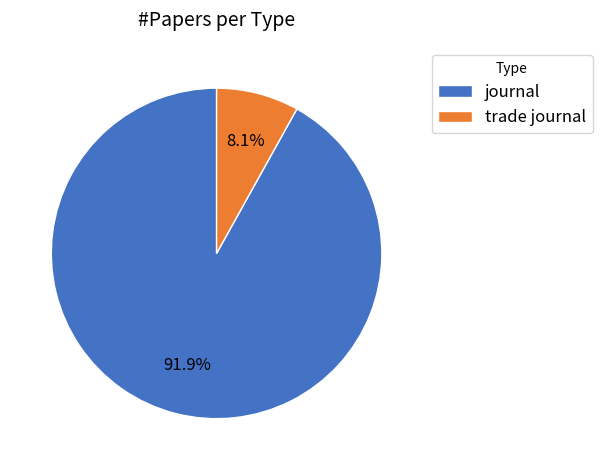

Does trade journal account for over 50% of the chart?

No